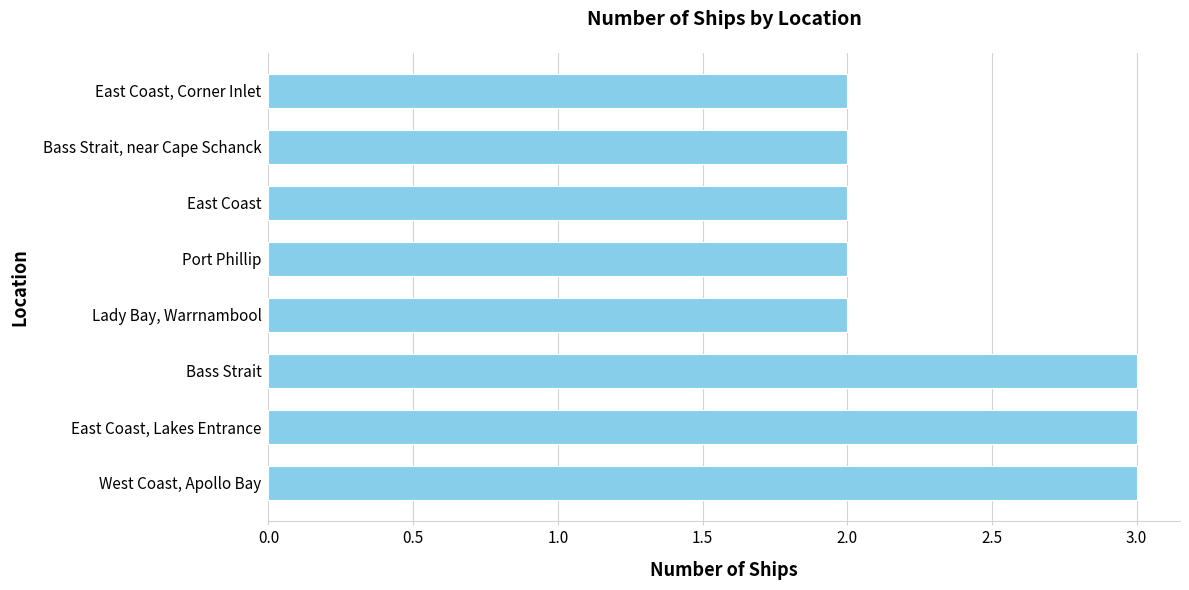

What value does the data have at East Coast, Lakes Entrance?

3